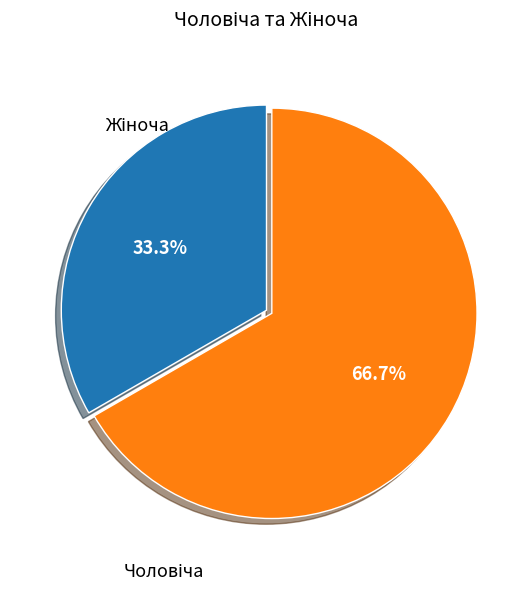

What is the total percentage of Жіноча and Чоловіча?

100.0%